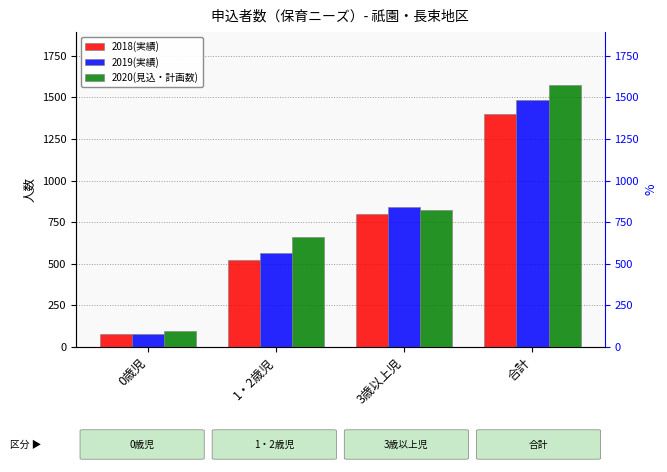

At how many categories does at least one series exceed 311?

3